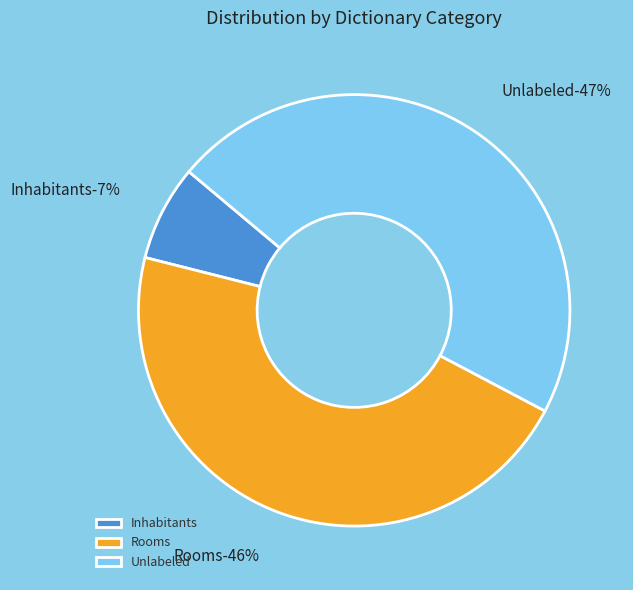

Is there any slice that represents more than half of the pie?

No